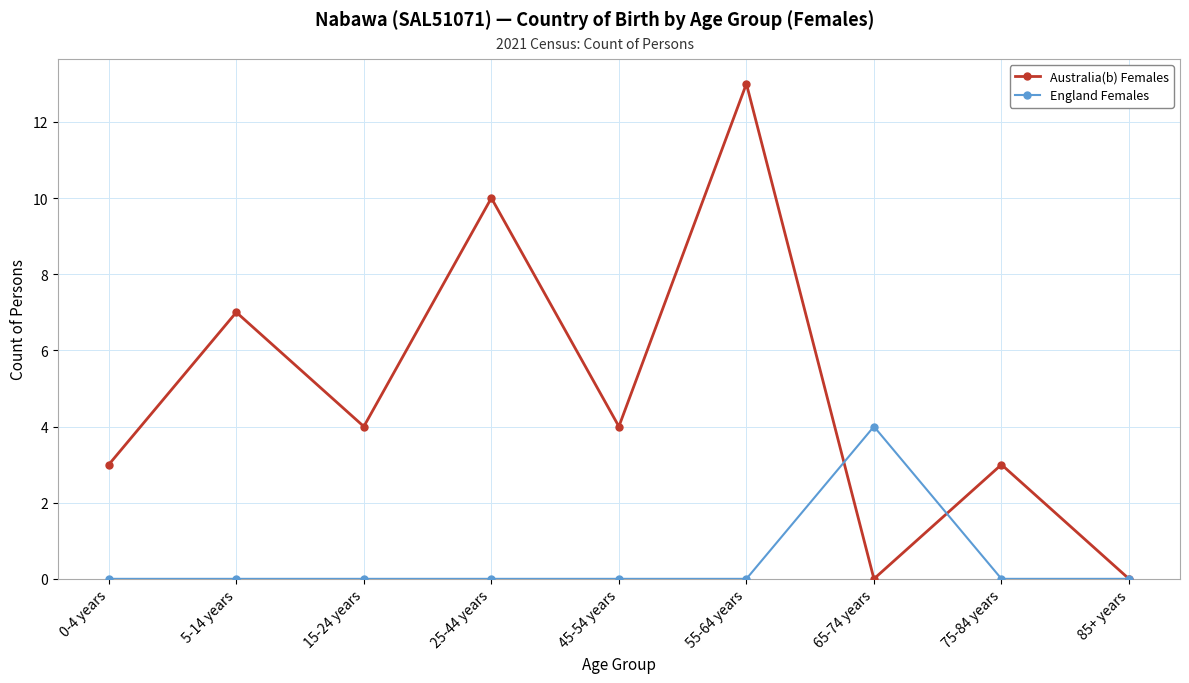

What position from the right is 85+ years?

1